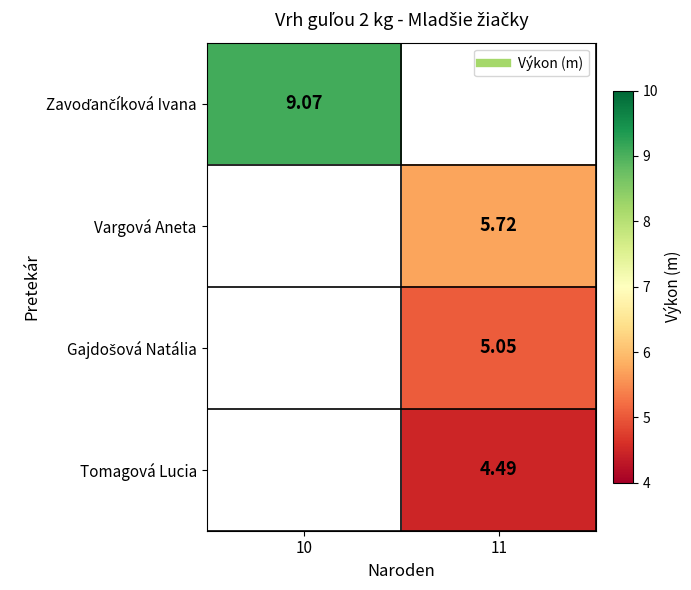

At how many categories does at least one series exceed 5?

2